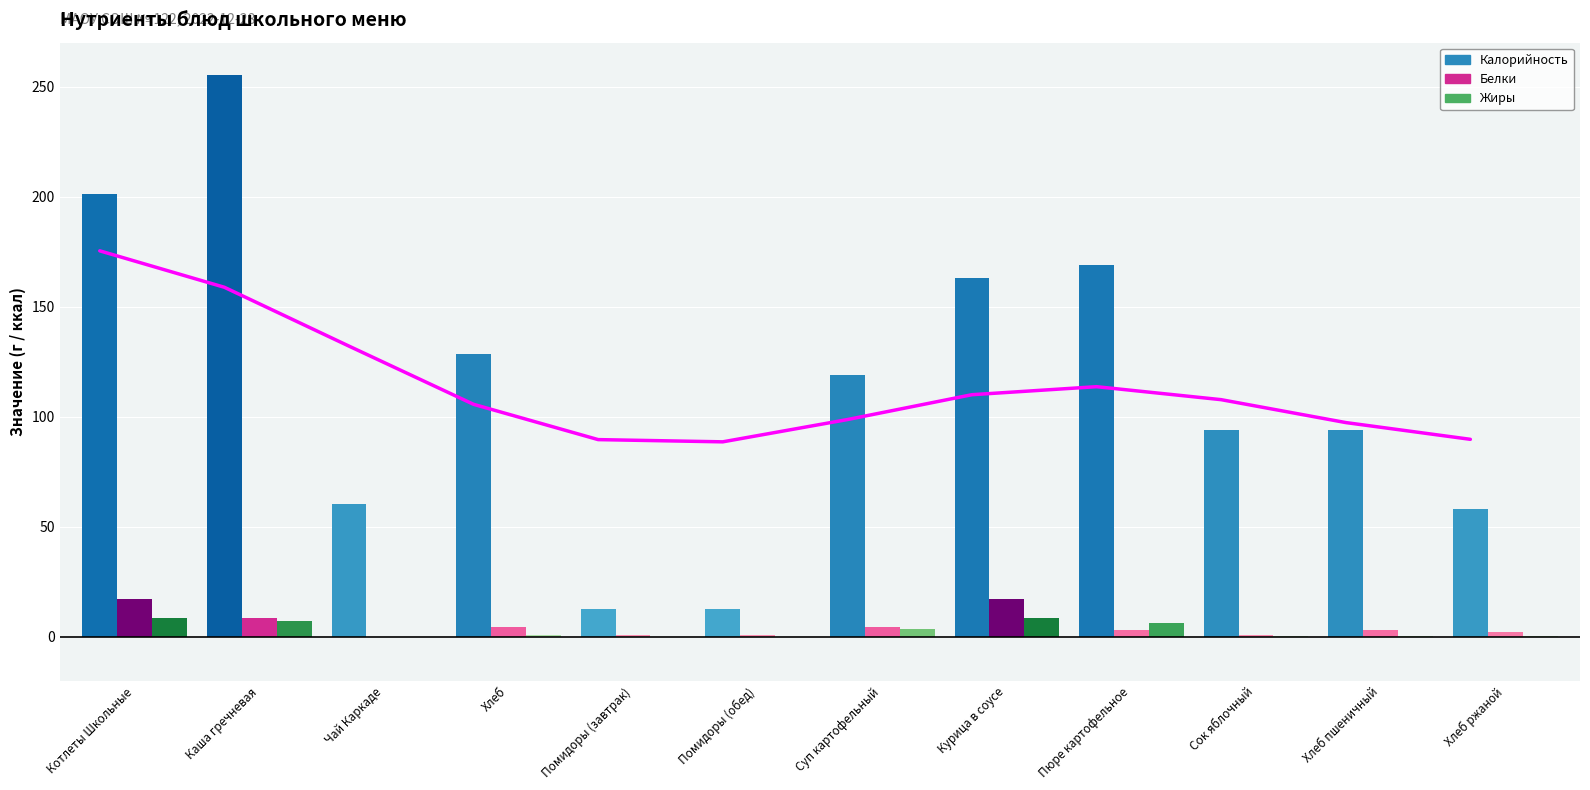

What is the maximum value for Жиры?

8.7